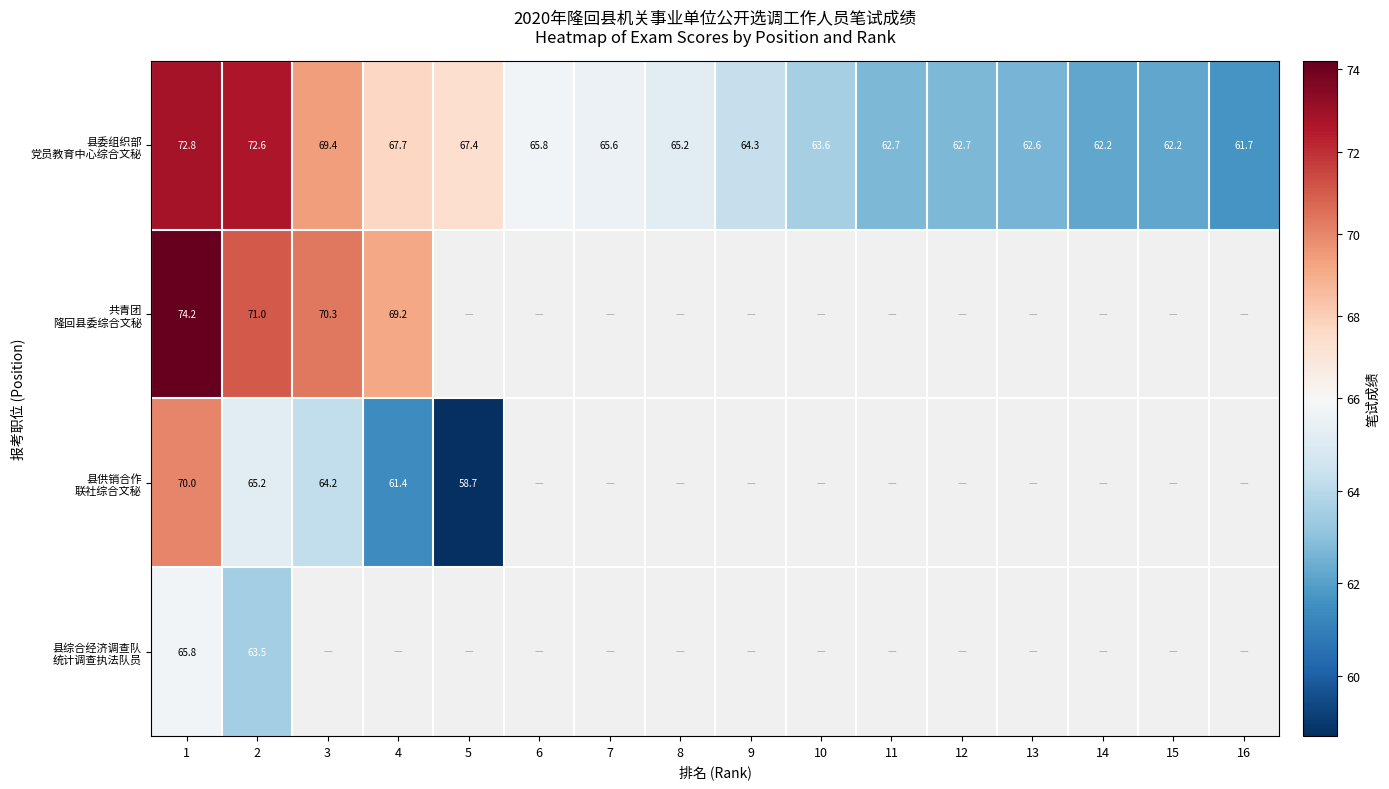

What is the difference between the 县委组织部 党员教育中心综合文秘 values at 16 and 5?

5.7